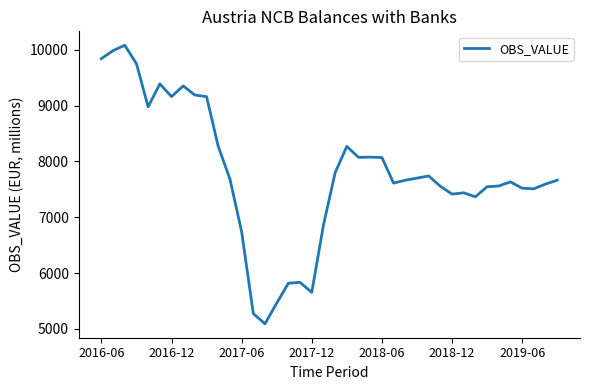

What is the smallest value displayed?

5090.9